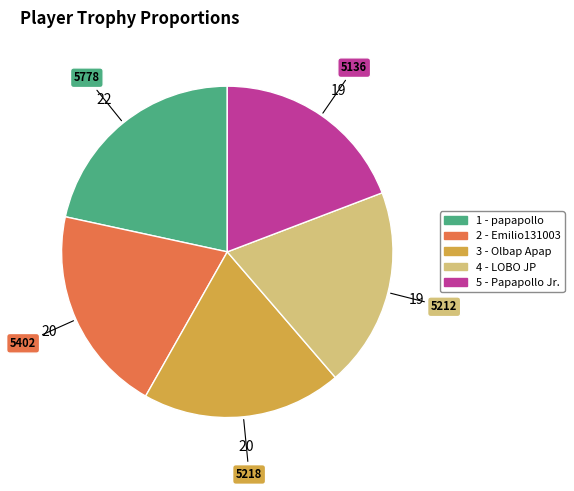

Between 5 - Papapollo Jr. and 2 - Emilio131003, which is larger?

2 - Emilio131003